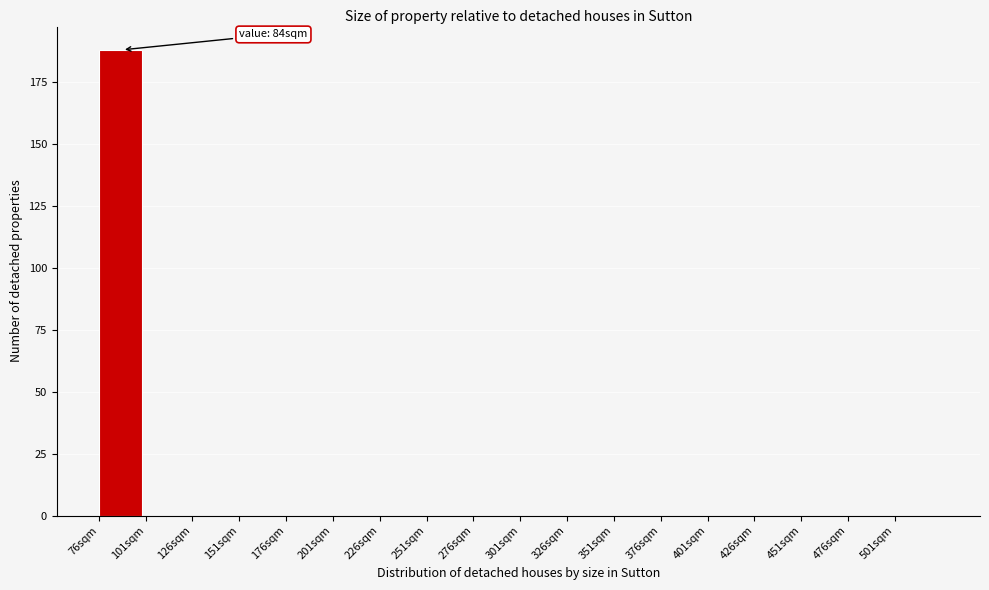

Which range on the x-axis has the tallest bar?

76 to 101